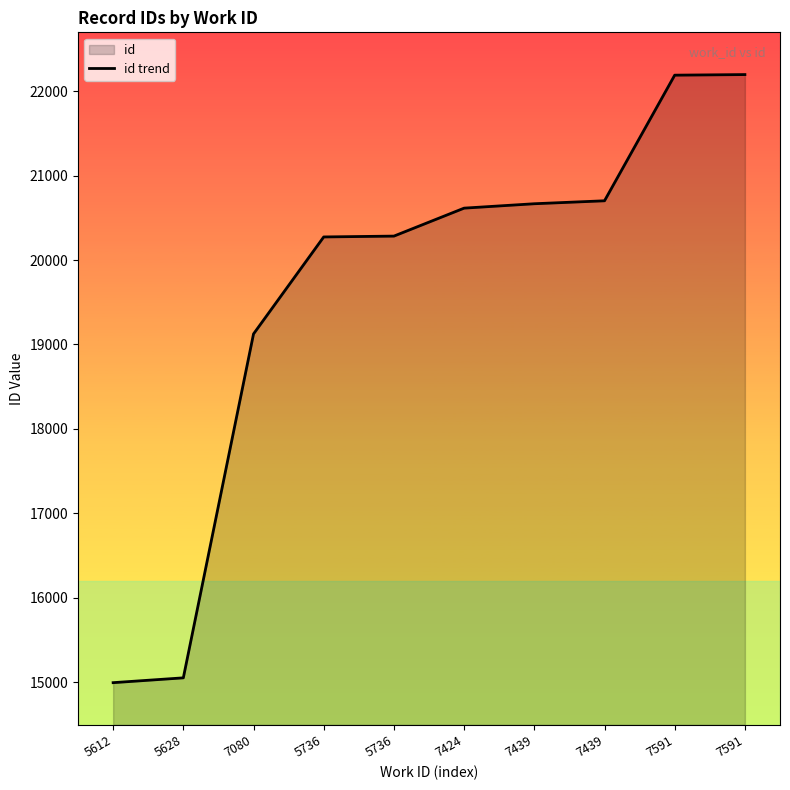

Which has a higher value, 5612 or 5628?

5628